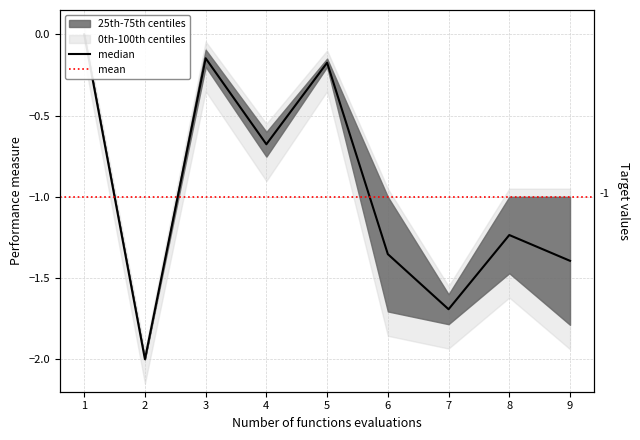

How many interior local peaks (higher than both neighbors) does the data have?

3